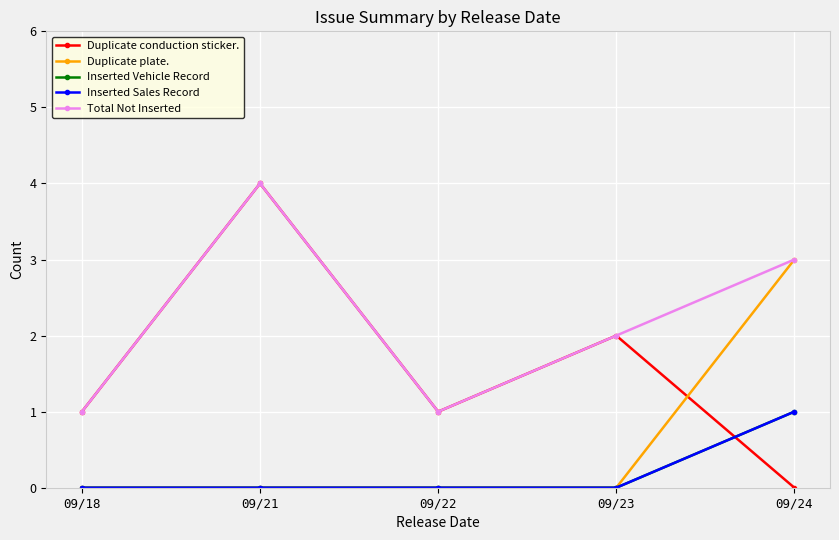

True or false: Duplicate plate. and Inserted Sales Record intersect in this chart.

False